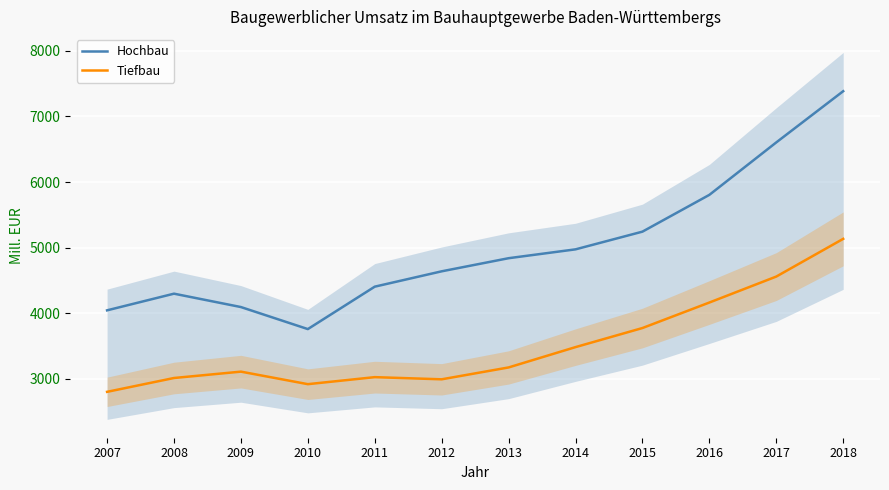

True or false: Tiefbau and Hochbau cross at least once.

False